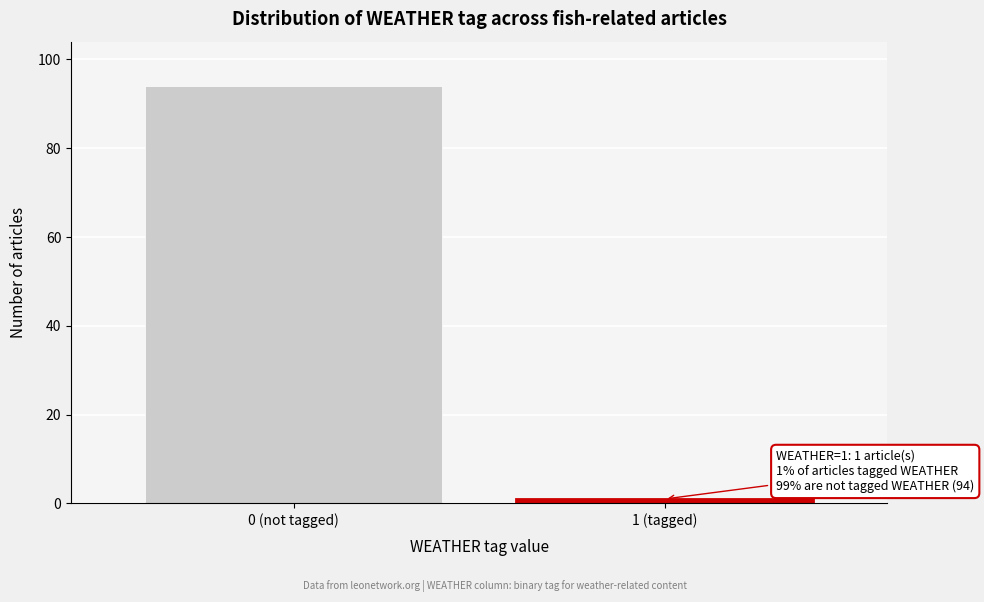

Reading left to right, what are all the values shown in this chart?

0 (not tagged)=94	1 (tagged)=1